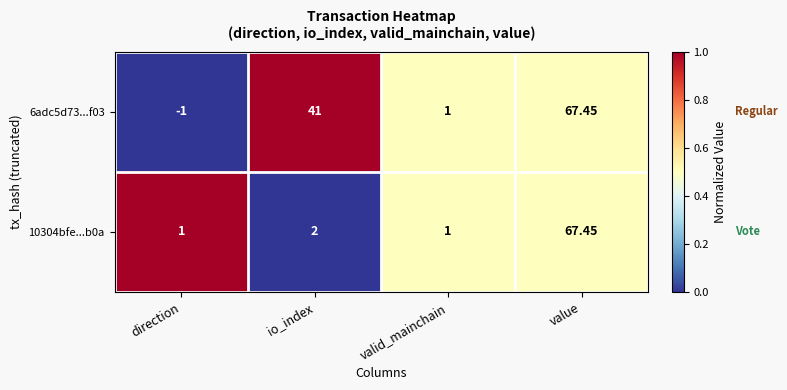

Which series has the largest total across all categories?

6adc5d73...f03